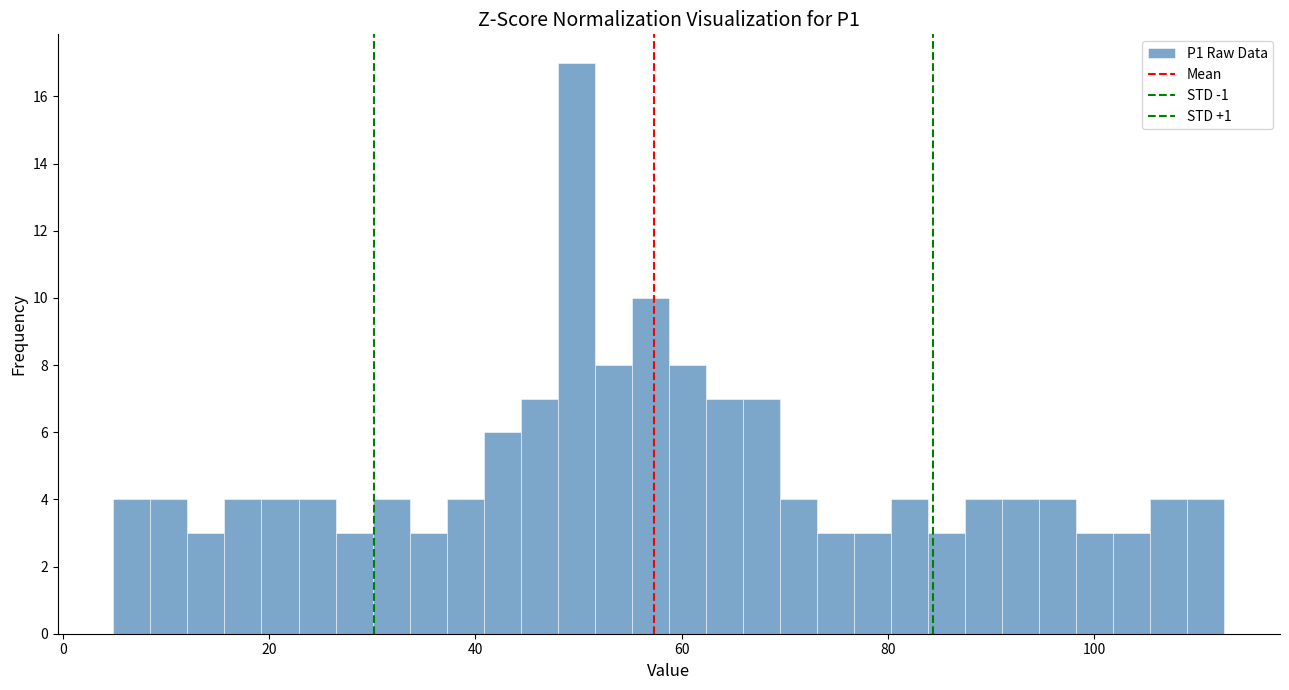

Read against the x-axis, roughly where is the centre of the tallest bar?

50